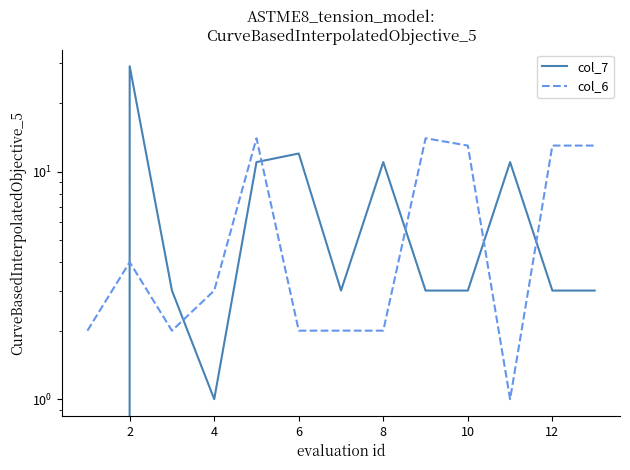

How many data points in col_6 are above 3?

6